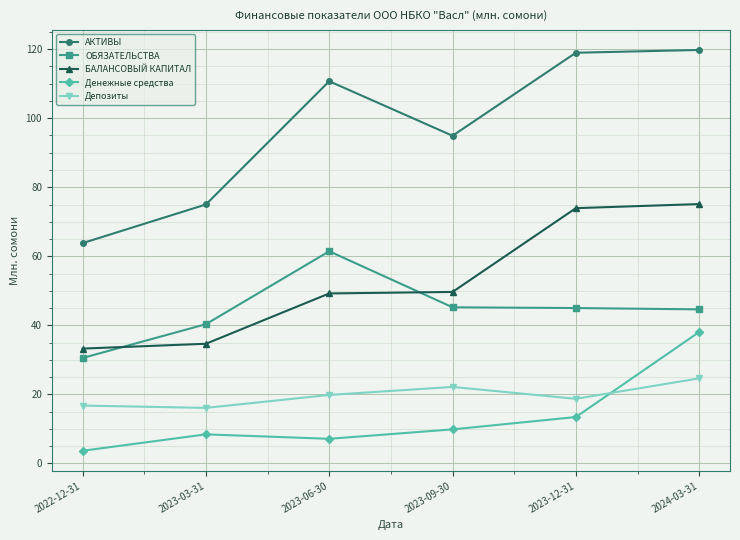

What is the difference between the second highest and minimum values in the Денежные средства series?

9.8